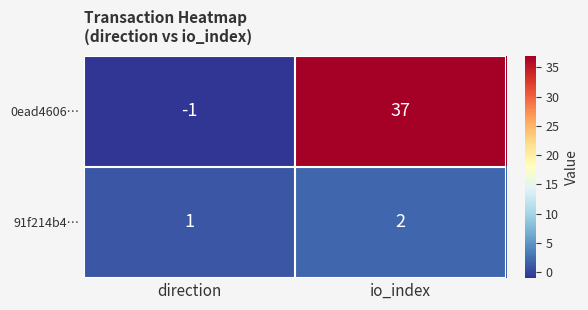

What is the difference between the maximum and minimum values in the 0ead4606… series?

38